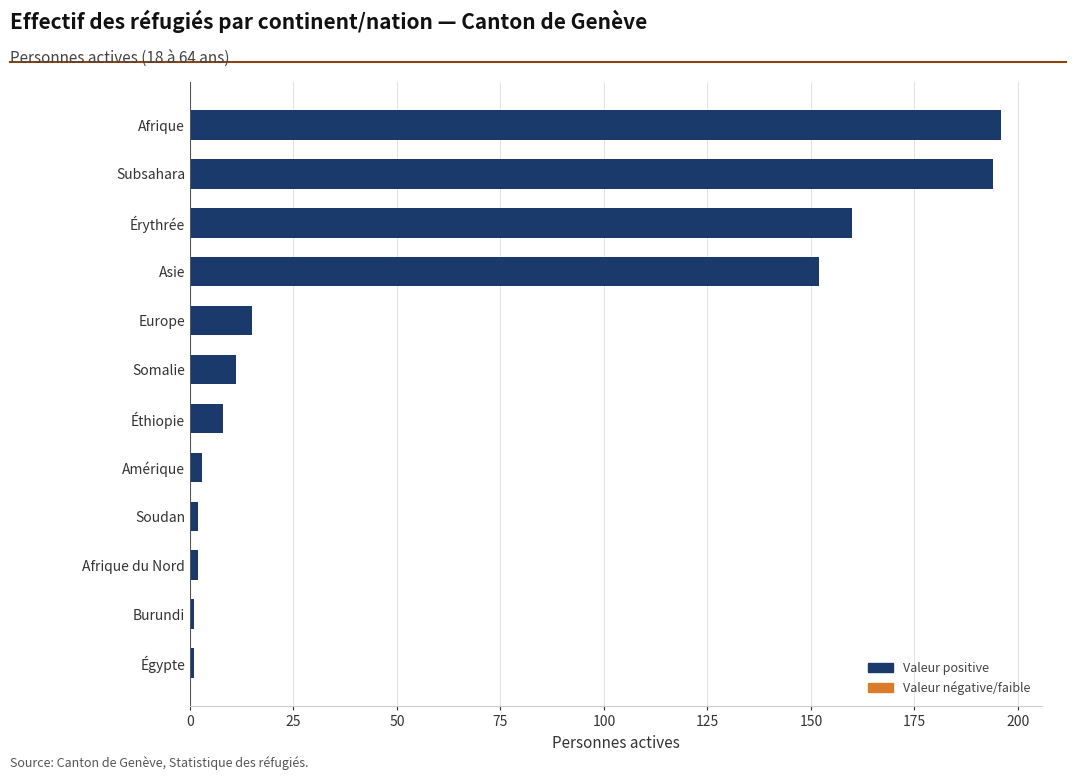

At which label is the value closest to 98?

Asie